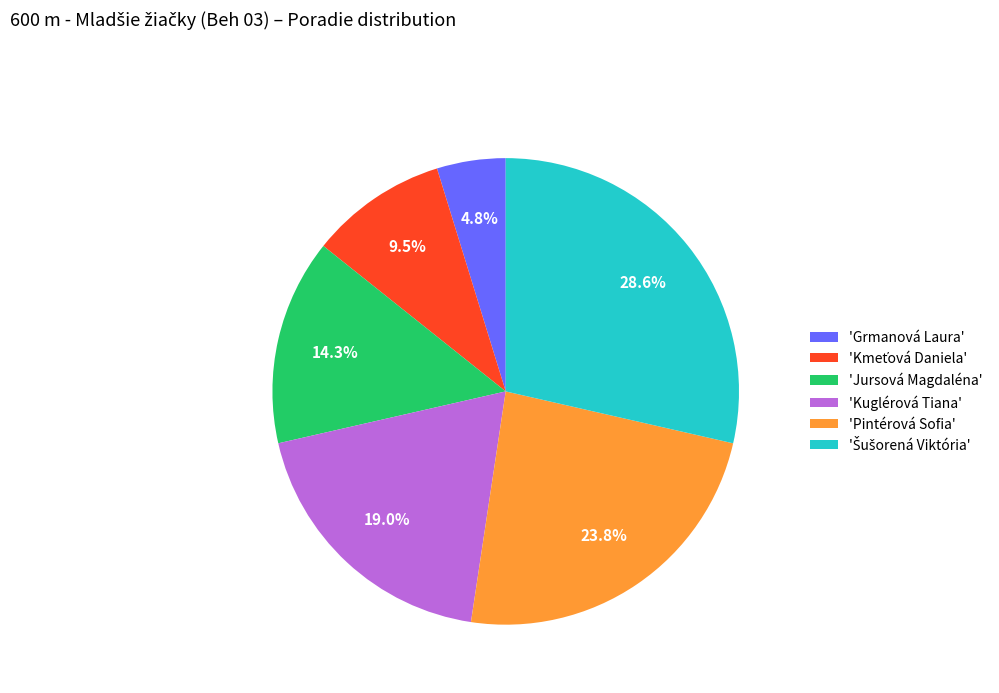

What is the smallest slice in the pie chart?

'Grmanová Laura'